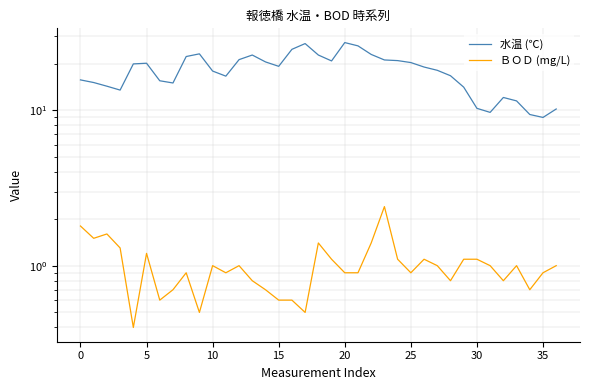

Is it true that 水温 (℃) equals 19.2 at 15?

True